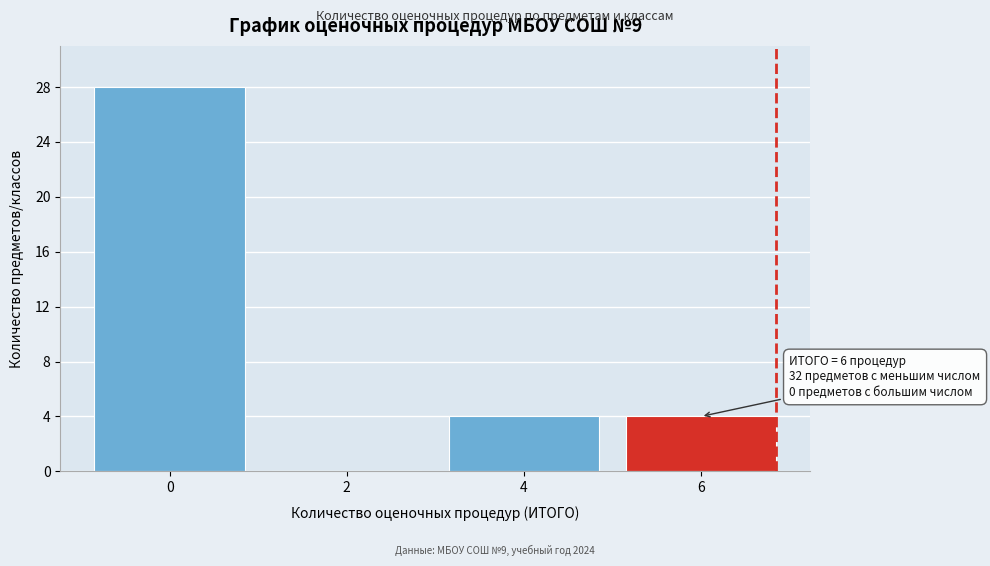

Reading left to right, extract all data points from this chart.

0=28	2=0	4=4	6=4